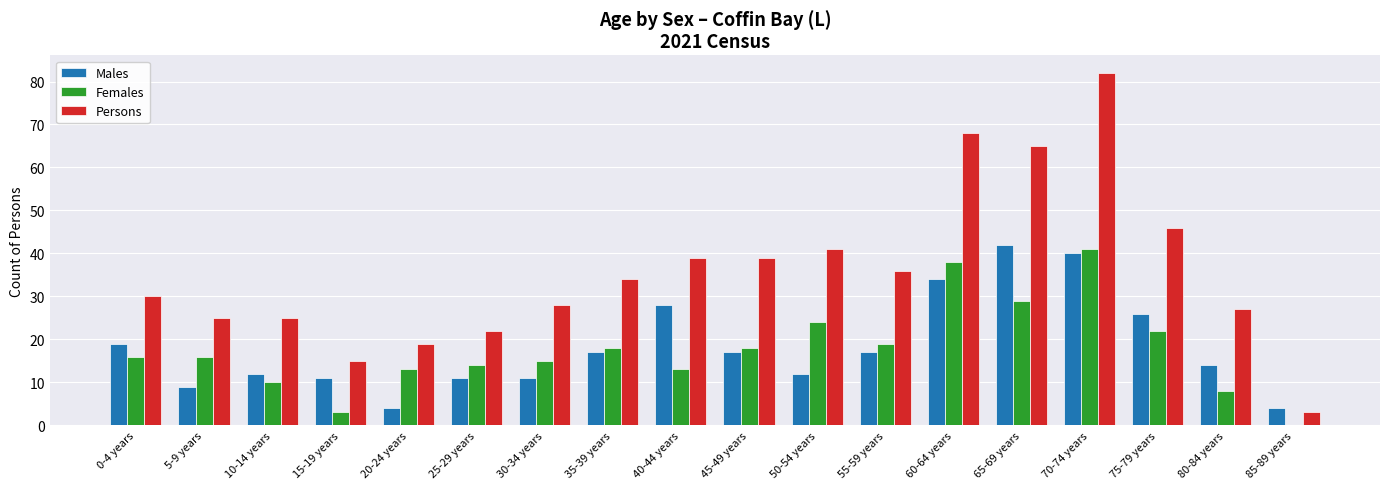

Which series changed the most between 0-4 years and 50-54 years?

Persons